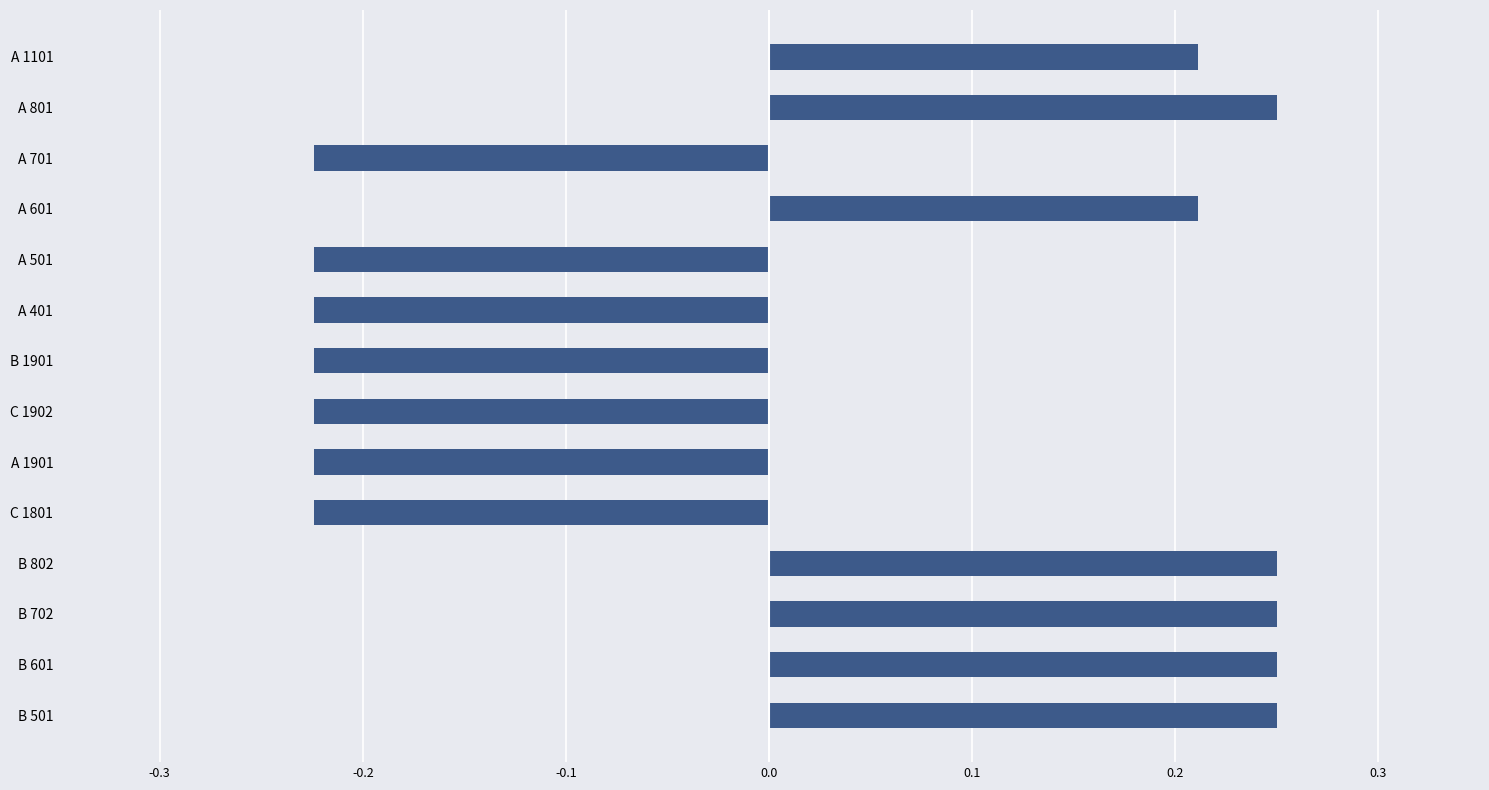

What is the difference between the maximum and minimum values?

0.5